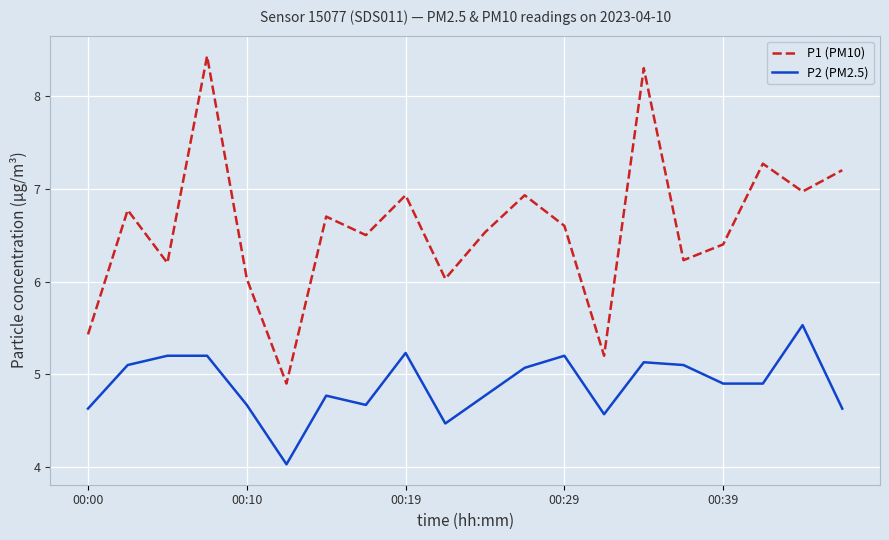

Reading left to right, extract all data points from this chart.

P1 (PM10): 5.4	6.8	6.2	8.4	6.0	4.9	6.7	6.5	6.9	6.0	6.5	6.9	6.6	5.2	8.3	6.2	6.4	7.3	7.0	7.2
P2 (PM2.5): 4.6	5.1	5.2	5.2	4.7	4.0	4.8	4.7	5.2	4.5	4.8	5.1	5.2	4.6	5.1	5.1	4.9	4.9	5.5	4.6